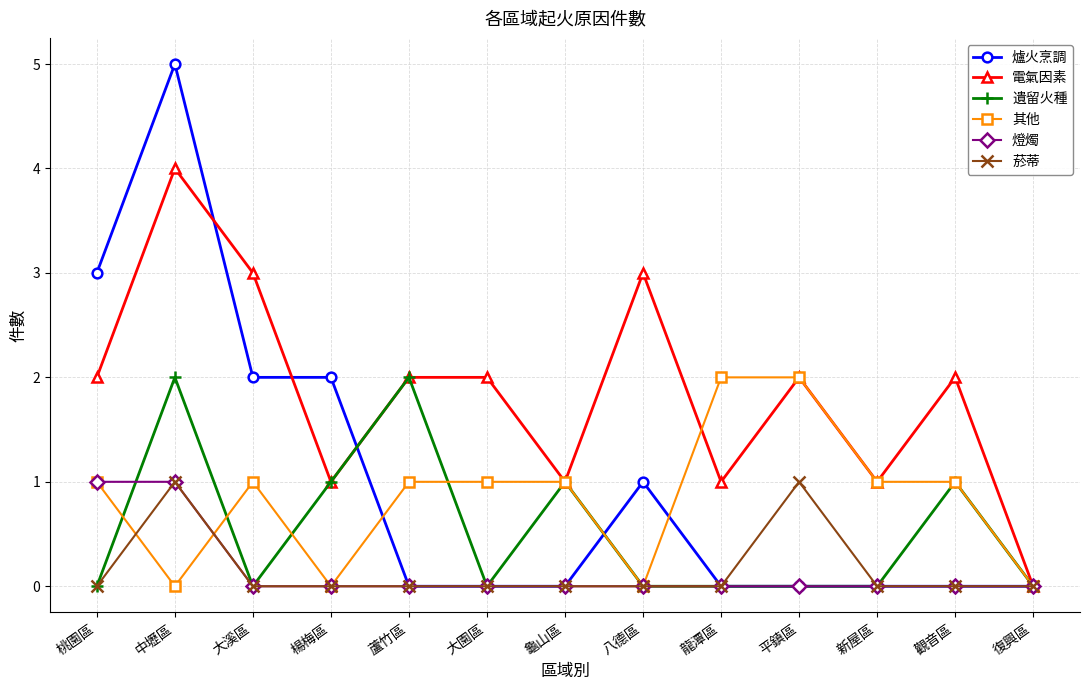

Is the value of 其他 at 平鎮區 greater than the value of 遺留火種 at 楊梅區?

Yes